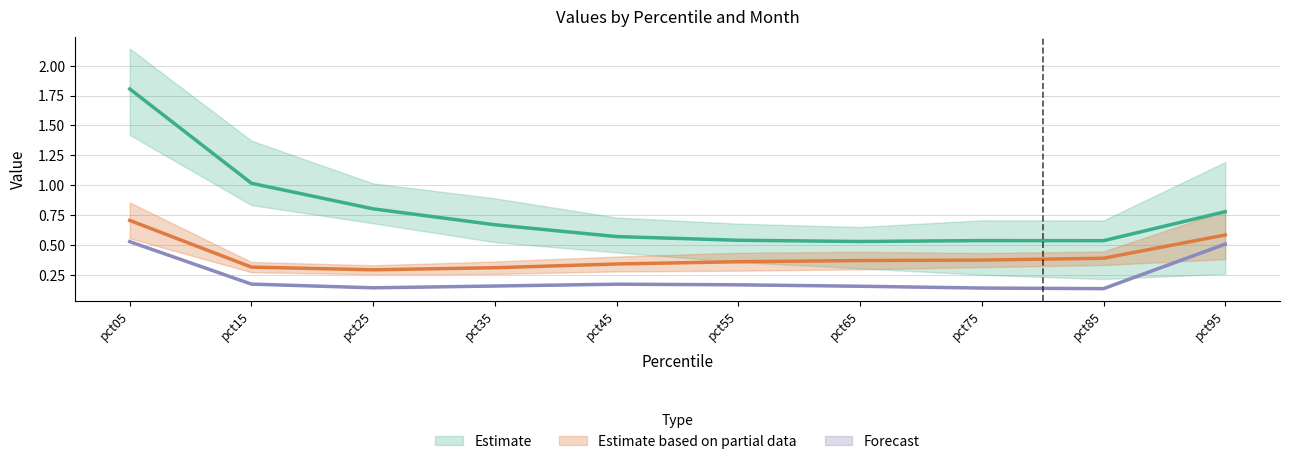

Is it true that Feb equals 1.3 at pct25?

False